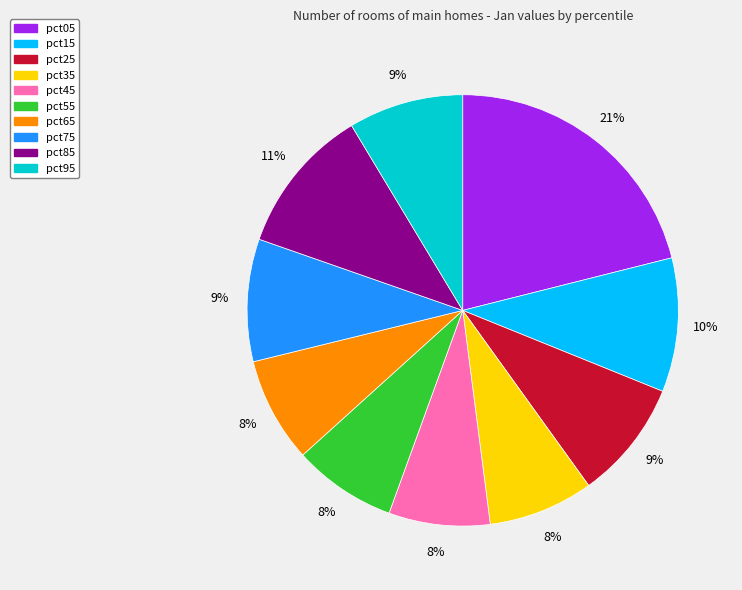

Between pct35 and pct95, which is larger?

pct95